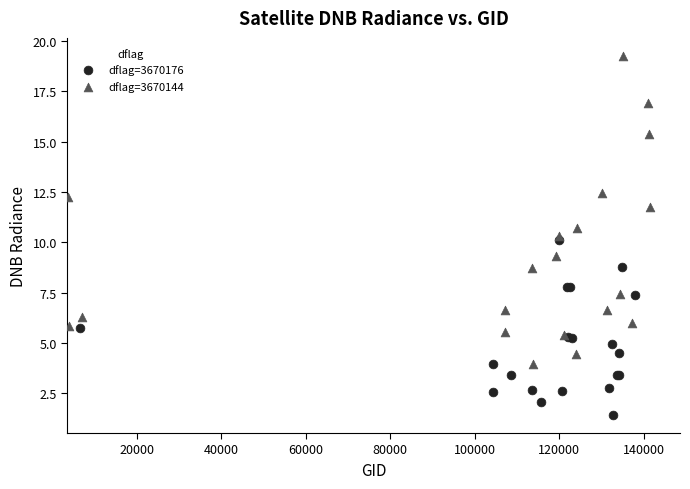

Which series has the widest spread of Y values?

dflag=3670144